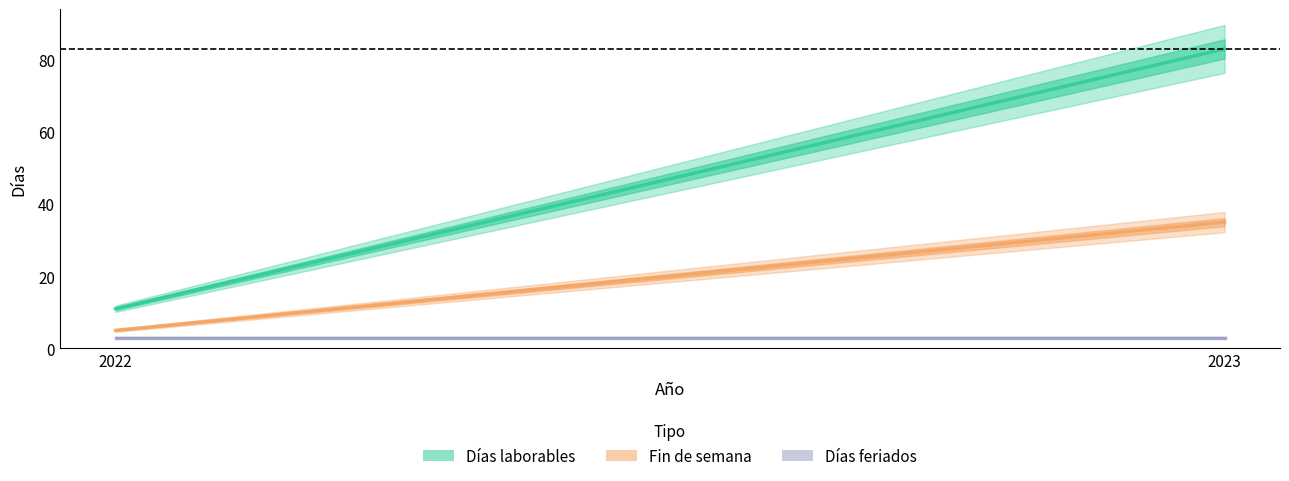

Reading right to left, what are all the values shown in this chart?

Días laborables: 2023=83	2022=11
Fin de semana: 2023=35	2022=5
Días feriados: 2023=3	2022=3